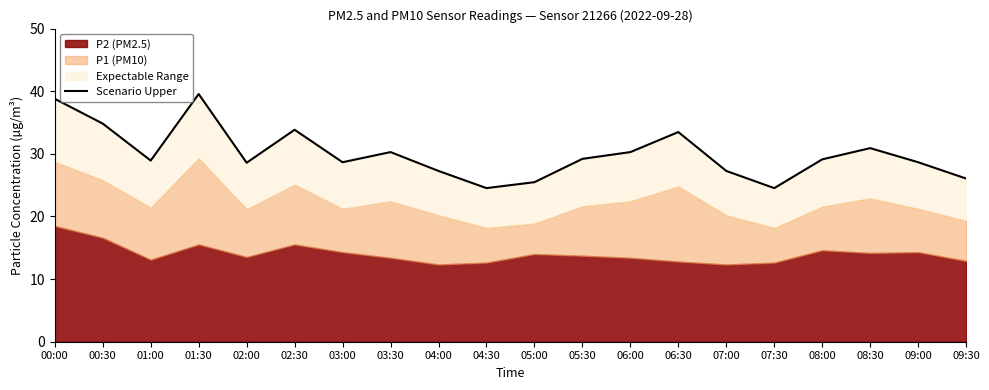

Rank the categories by value from lowest to highest.

04:30, 07:30, 05:00, 09:30, 04:00, 07:00, 02:00, 03:00, 09:00, 01:00, 08:00, 05:30, 03:30, 06:00, 08:30, 06:30, 02:30, 00:30, 00:00, 01:30